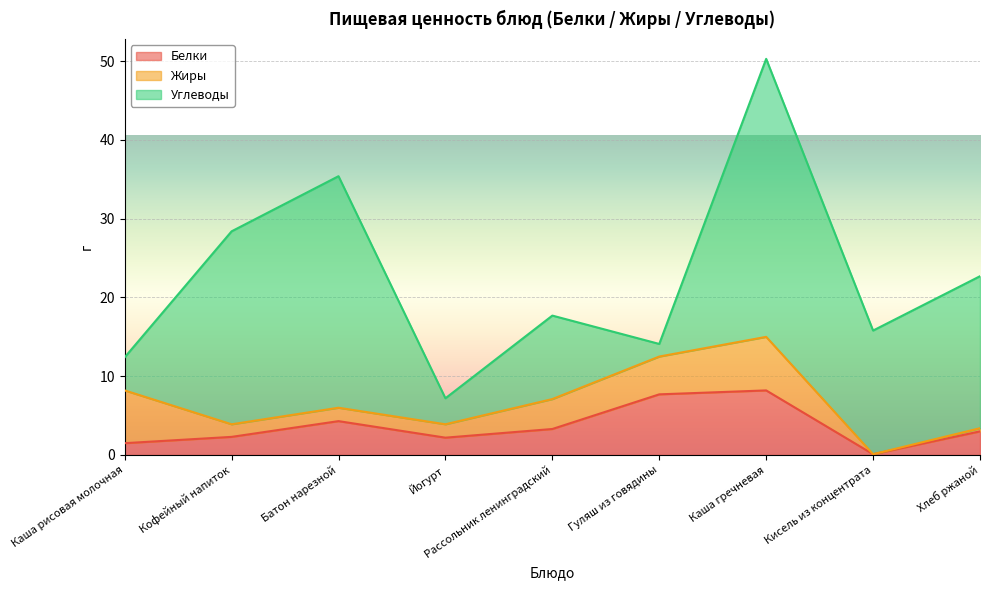

At which category is the sum across all series the highest?

Каша гречневая